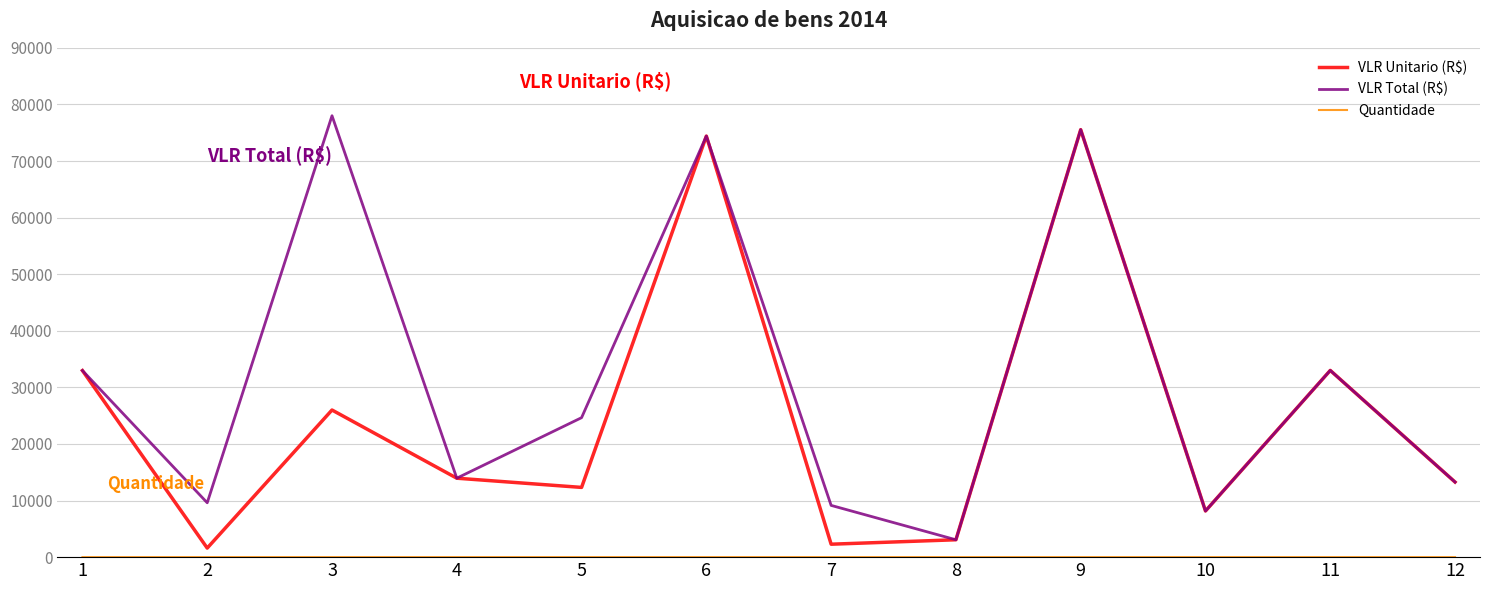

At which category does VLR Total (R$) reach its first local peak?

3